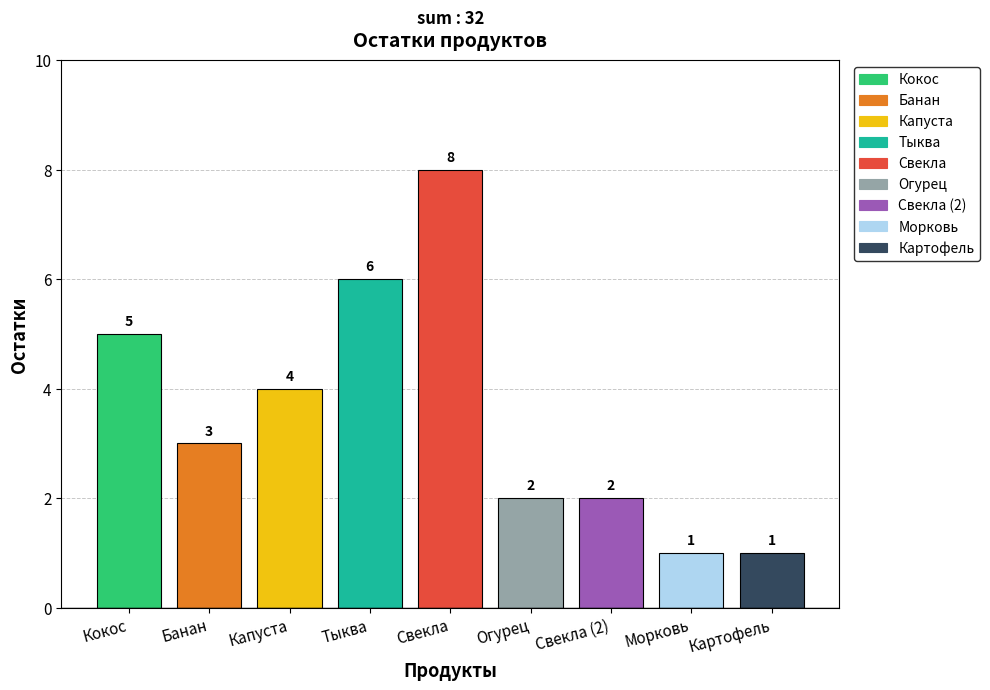

What is the difference between the maximum and minimum values?

7